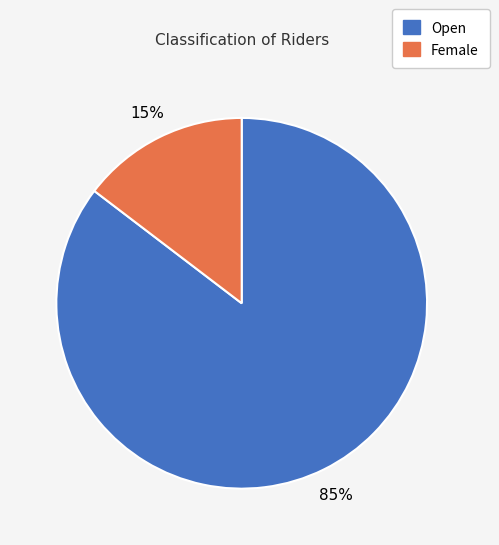

To the nearest percent, what percentage of the pie is Open?

85%